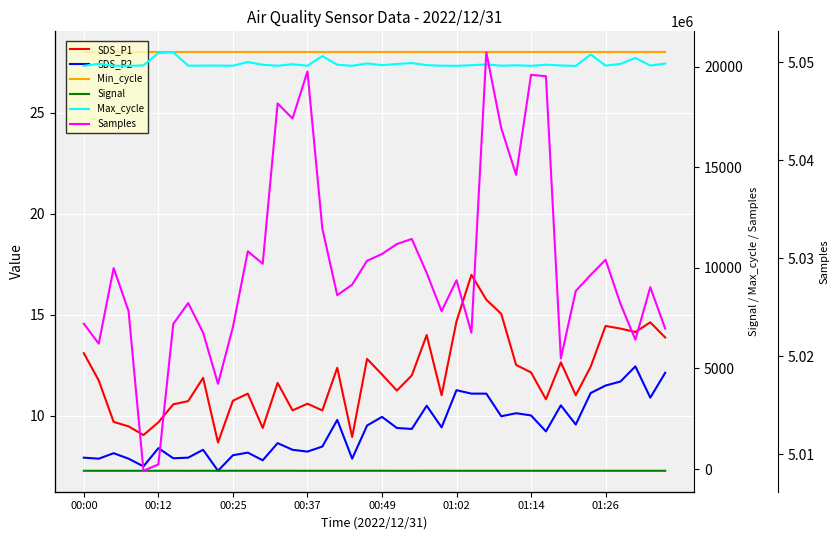

True or false: SDS_P2 has more than 1 interior local peaks.

True